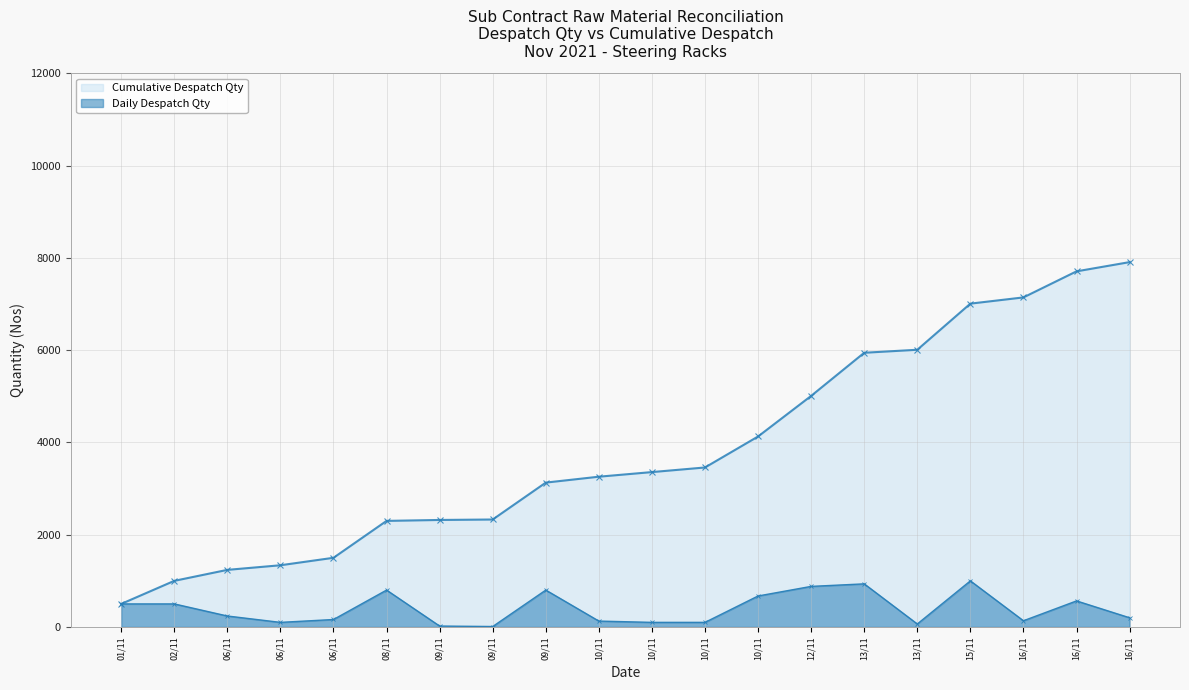

At which label does Daily Despatch Qty first exceed 238?

01/11